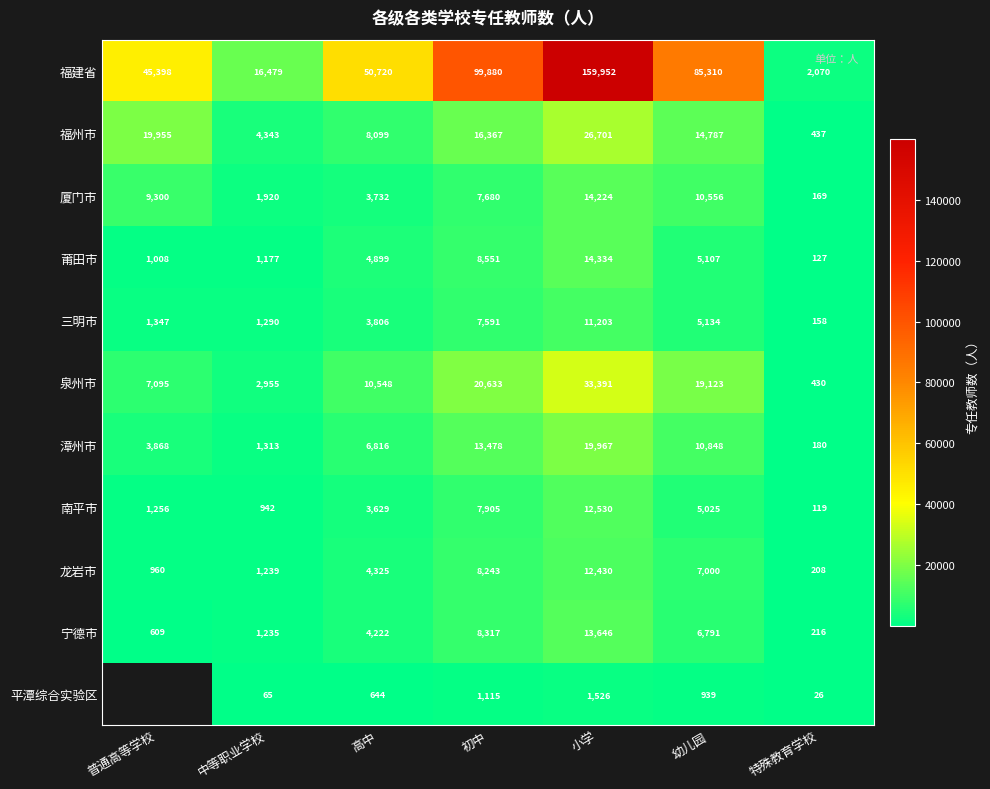

At which category is the sum across all series the highest?

小学